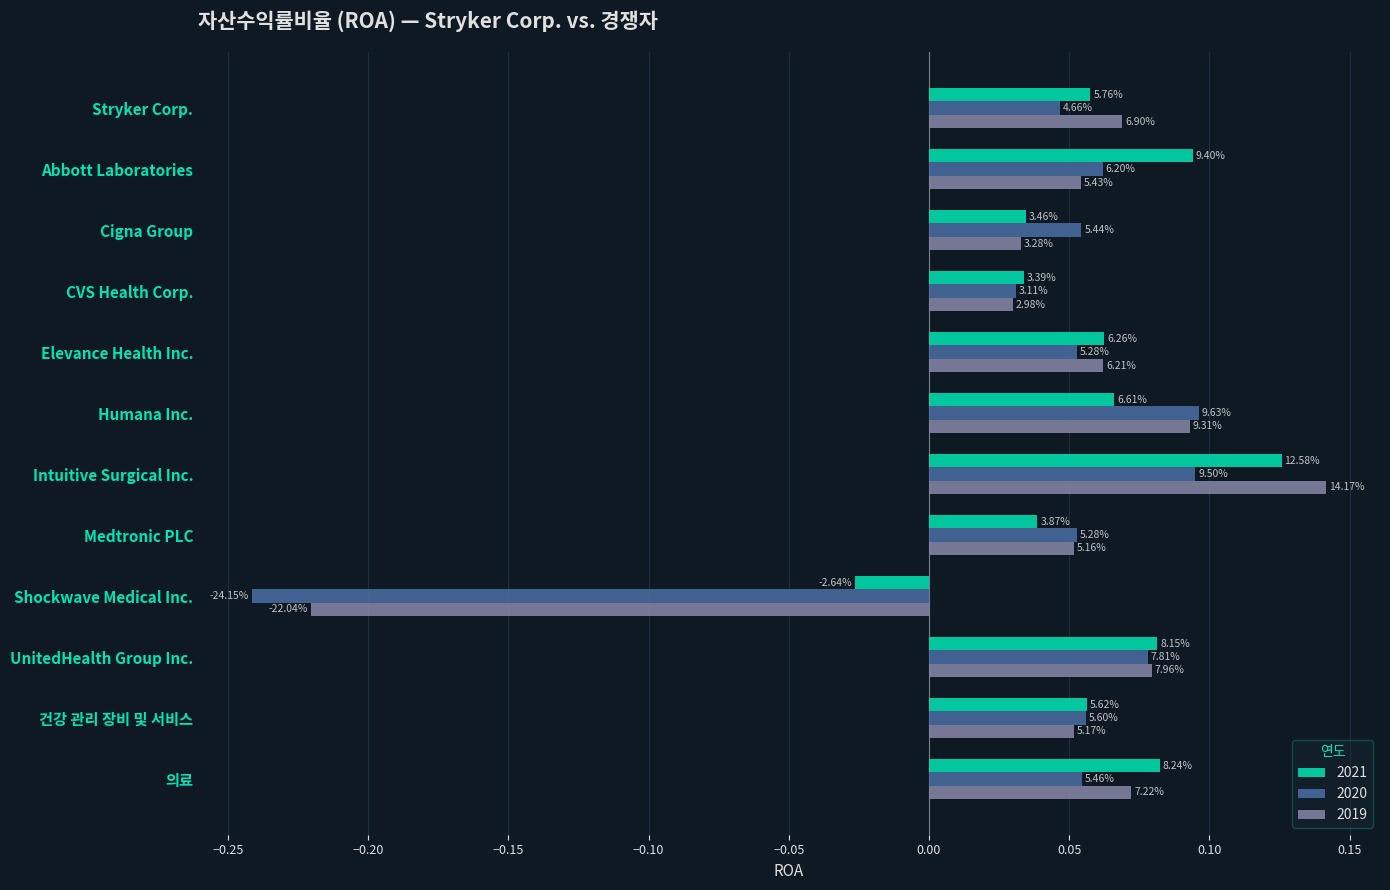

What are all the series names shown in the legend?

2021, 2020, 2019